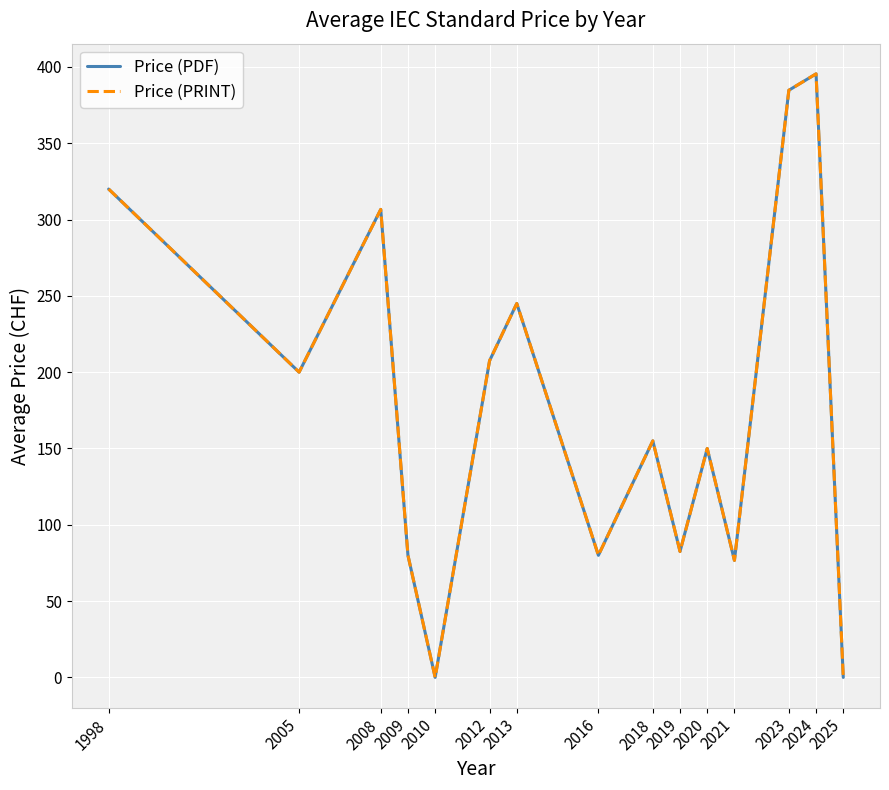

Is this an area chart (filled region under the line)?

No